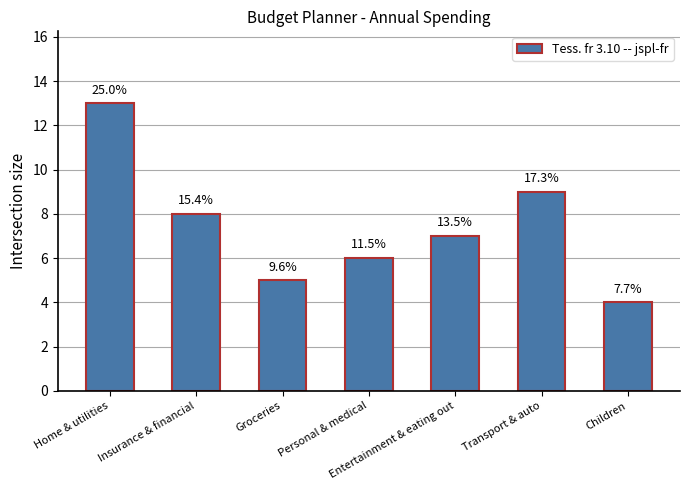

Is it true that the value at Transport & auto is 9?

True